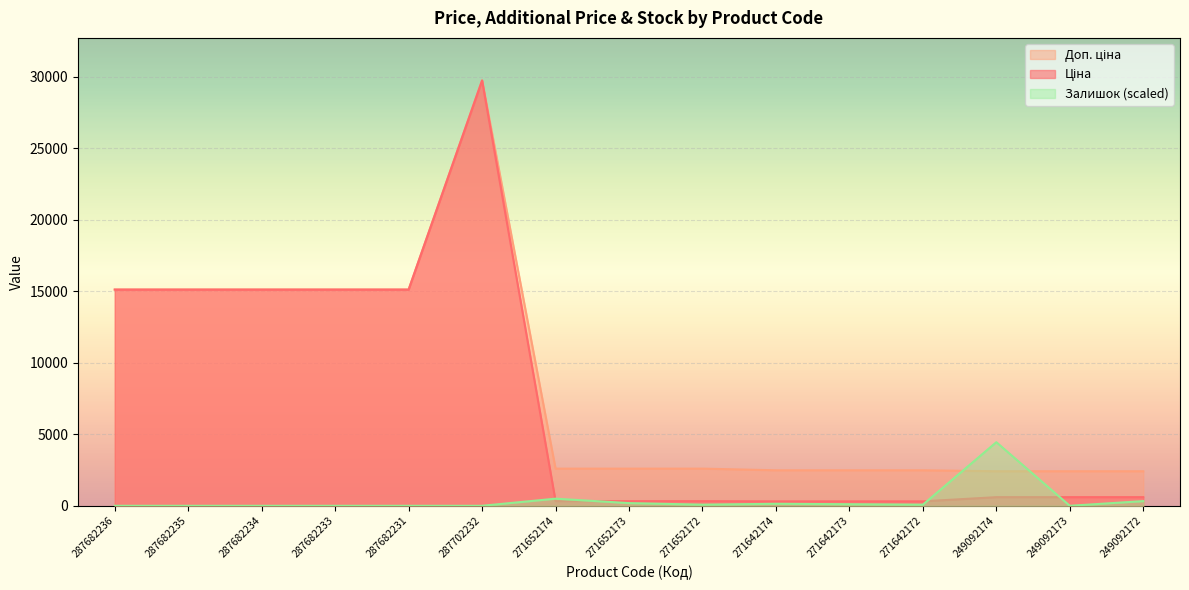

The value of Залишок at 271642173 is 159.6. True or false?

False